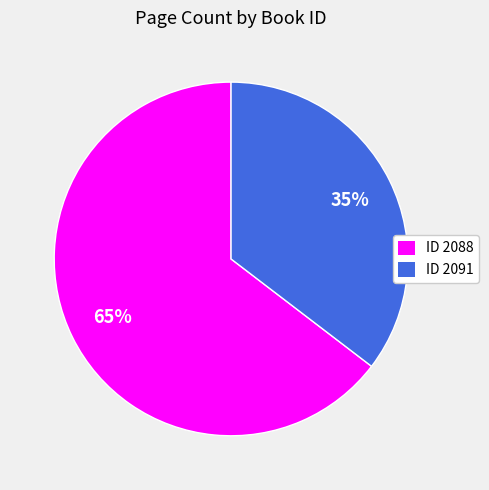

To the nearest percent, what percentage of the pie is ID 2091?

35%